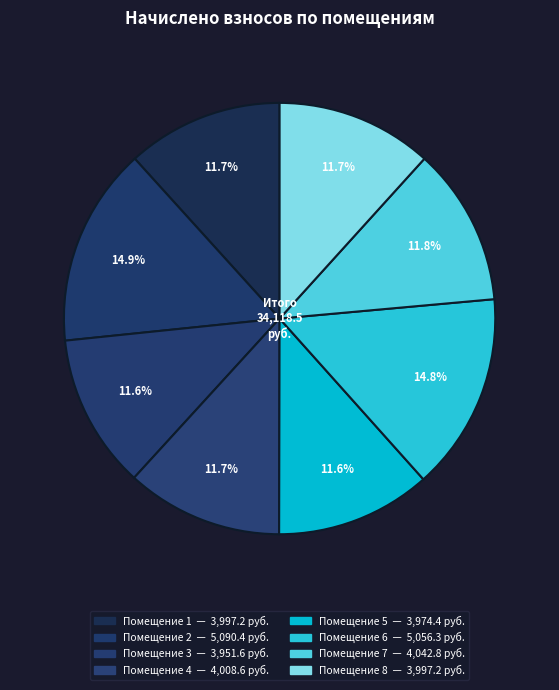

How many slices are in this pie chart?

8